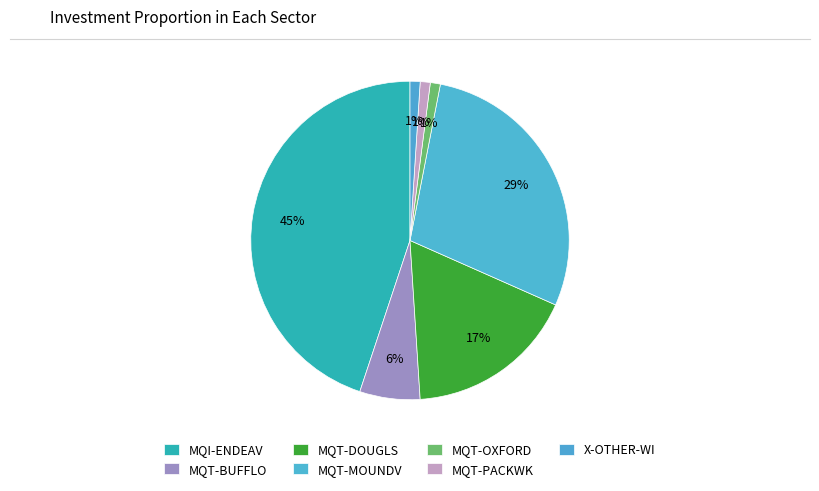

Count the number of slices in the pie.

7